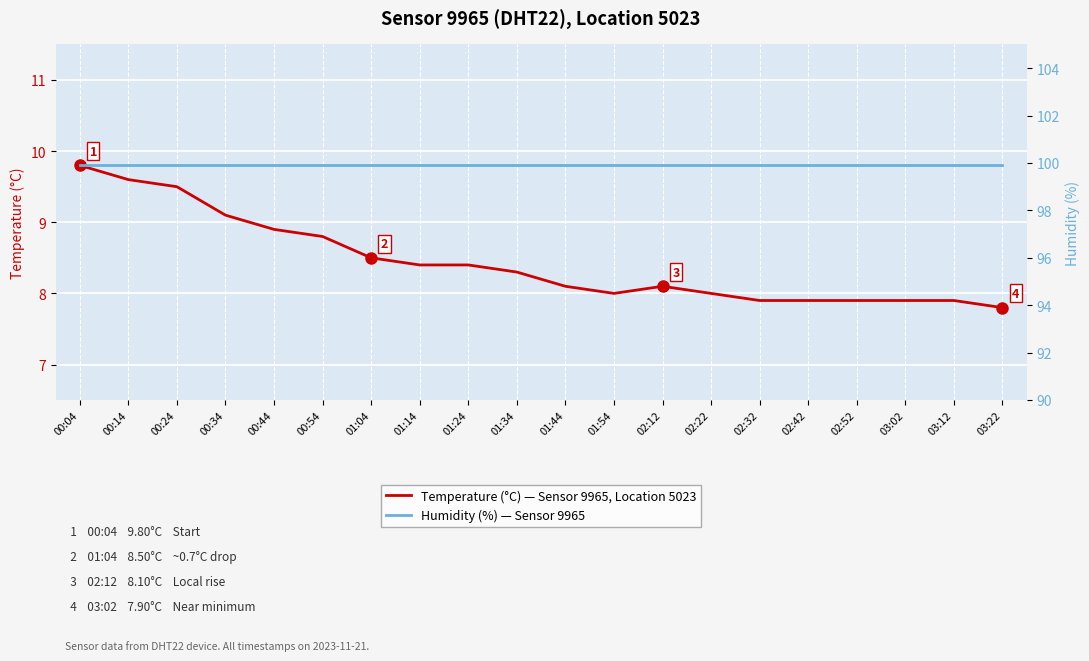

What is the sum of the Humidity (%) — Sensor 9965 values at 00:04 and 03:12?

199.8